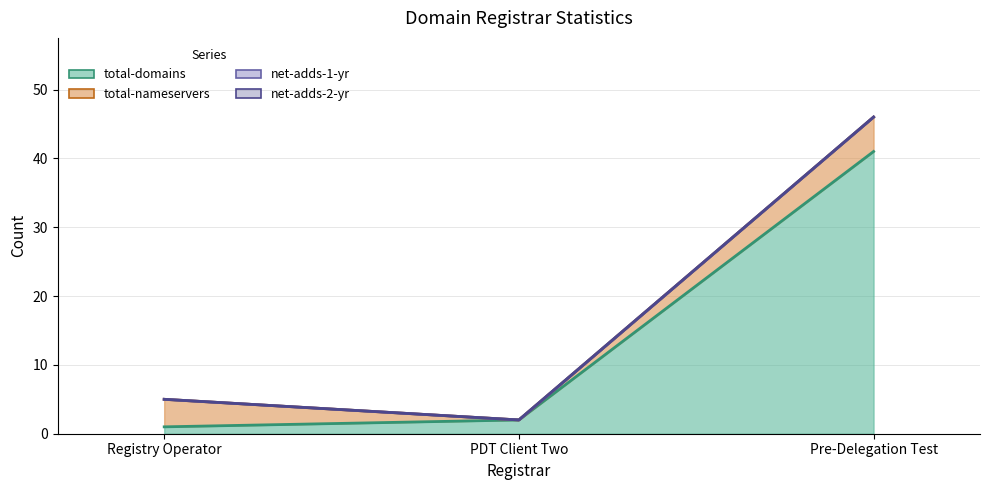

Reading left to right, transcribe all the data shown in this chart.

total-domains: Registry Operator=1	PDT Client Two=2	Pre-Delegation Test=41
total-nameservers: Registry Operator=4	PDT Client Two=0	Pre-Delegation Test=5
net-adds-1-yr: Registry Operator=0	PDT Client Two=0	Pre-Delegation Test=0
net-adds-2-yr: Registry Operator=0	PDT Client Two=0	Pre-Delegation Test=0